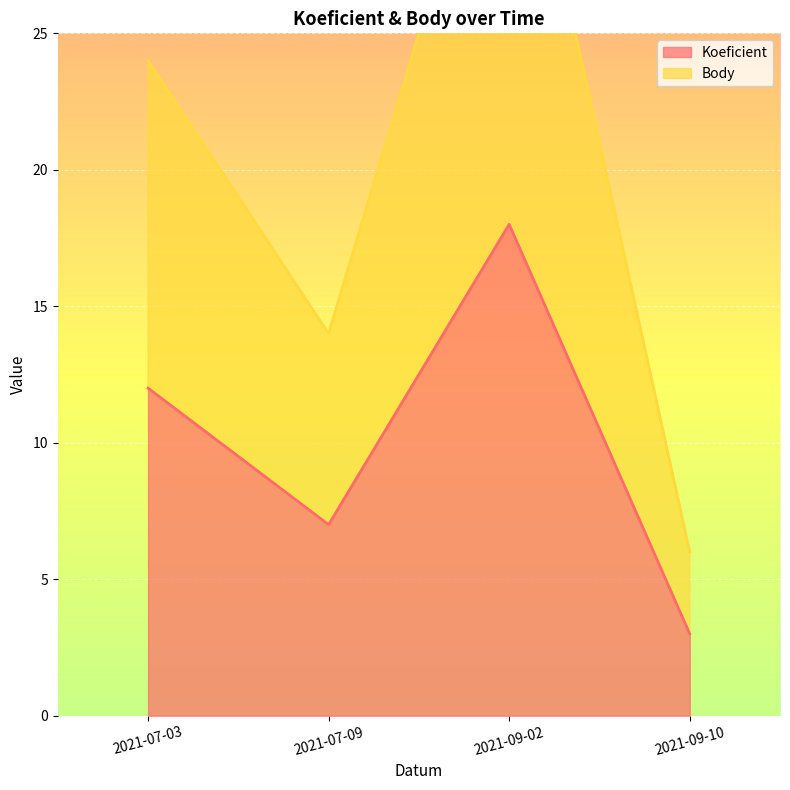

At how many categories does at least one series exceed 19?

2